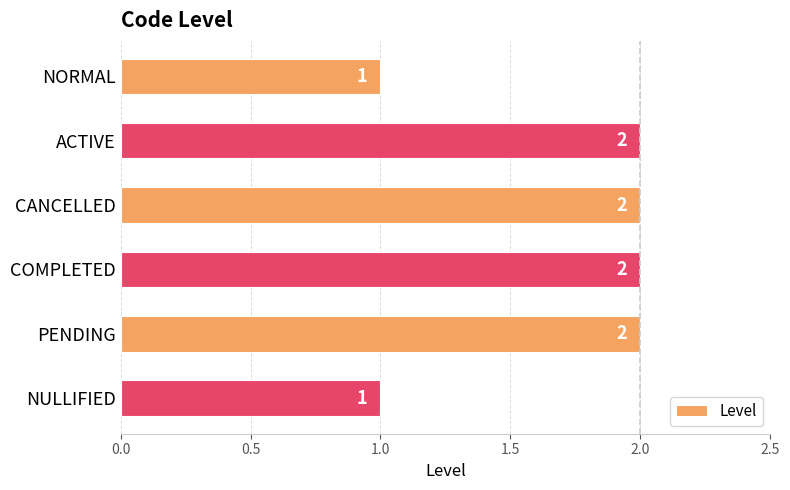

Reading top to bottom, list all the values displayed in this chart.

1	2	2	2	2	1